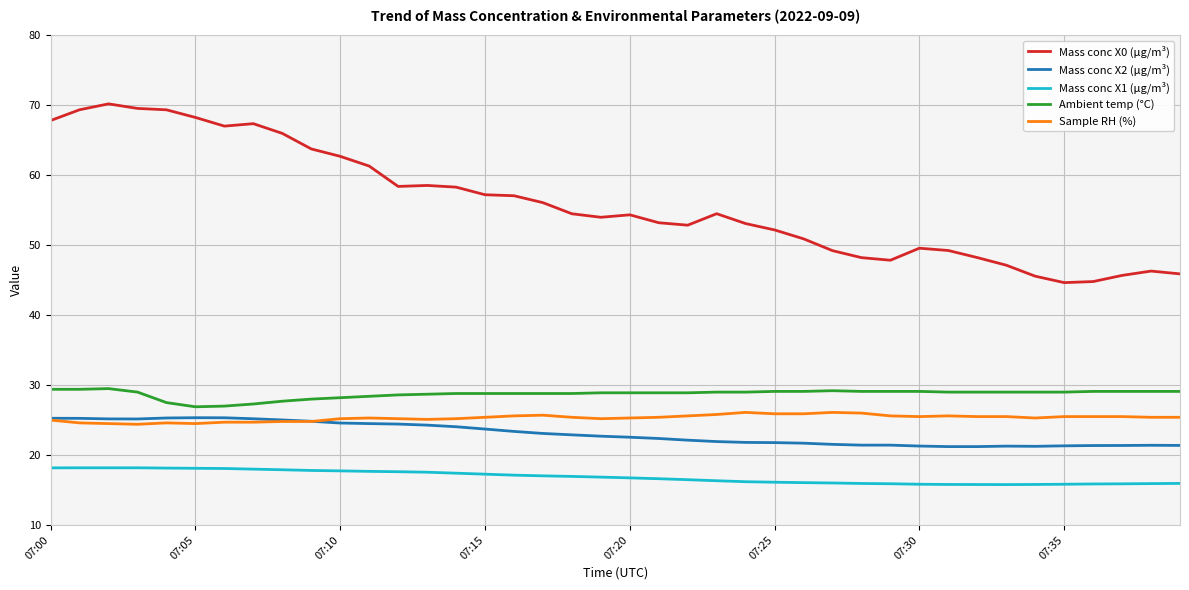

Which series has the largest total across all categories?

Mass conc X0 (μg/m³)